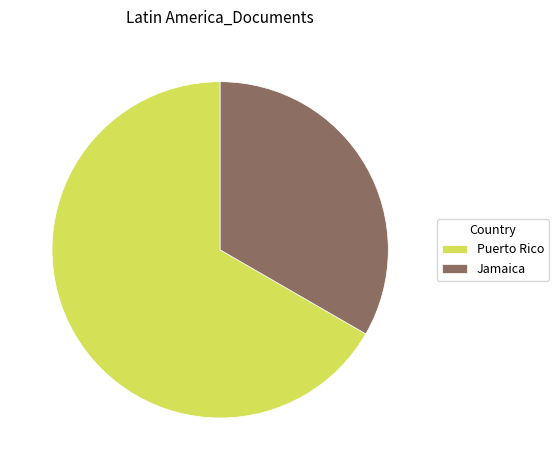

Which category accounts for the majority?

Puerto Rico